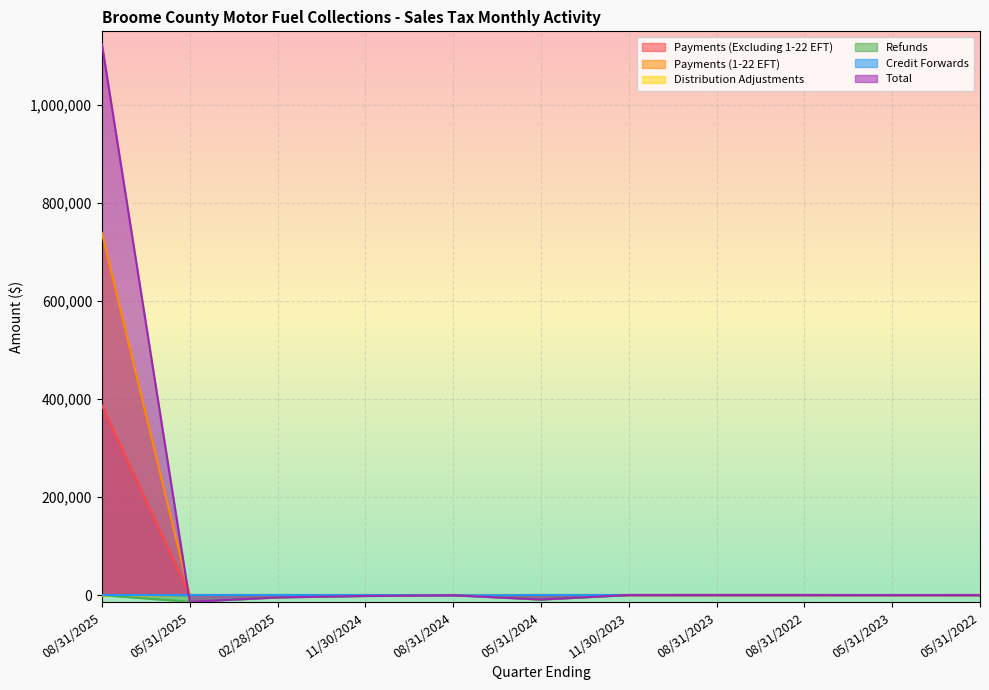

Reading left to right, list all the values displayed in this chart.

Payments (Excluding 1-22 EFT): 386623.2	1.1	0.0	0.0	0.0	0.0	0.0	0.0	0.5	0.0	0.0
Payments (1-22 EFT): 738728.8	0.0	0.0	0.0	0.0	0.0	0.0	0.0	0.0	0.0	0.0
Distribution Adjustments: -1457.7	-14.1	-102.0	-23.2	-44.2	0.0	-8.7	0.0	0.0	-206.1	0.0
Refunds: -222.2	-13789.2	-4798.4	-1940.1	-6.3	-9195.3	0.0	0.0	0.0	-25.0	-122.6
Credit Forwards: 0.0	0.0	0.0	0.0	-581.2	0.0	0.0	2.9	0.0	-1.6	0.0
Total: 1123672.1	-13802.2	-4900.4	-1963.2	-631.8	-9195.3	-8.7	2.9	0.5	-232.6	-122.6